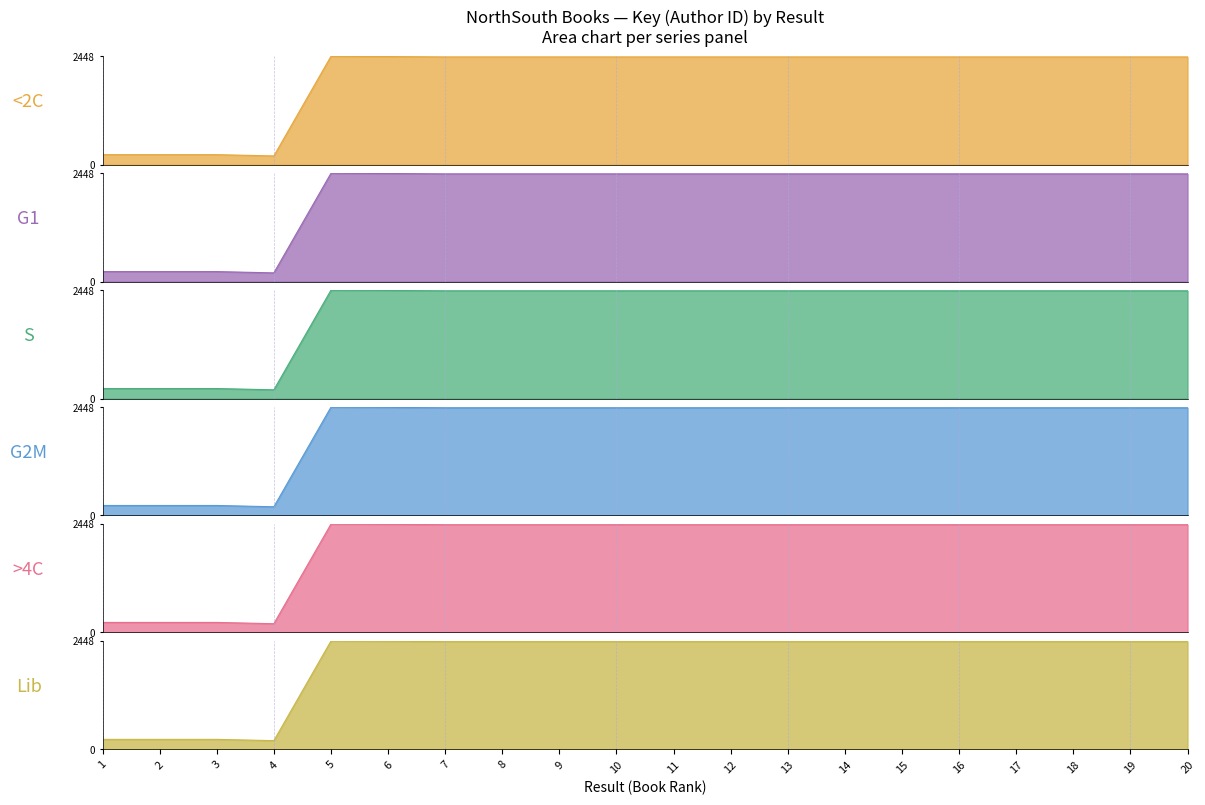

What value does the G2M series have at 10?

2434.8